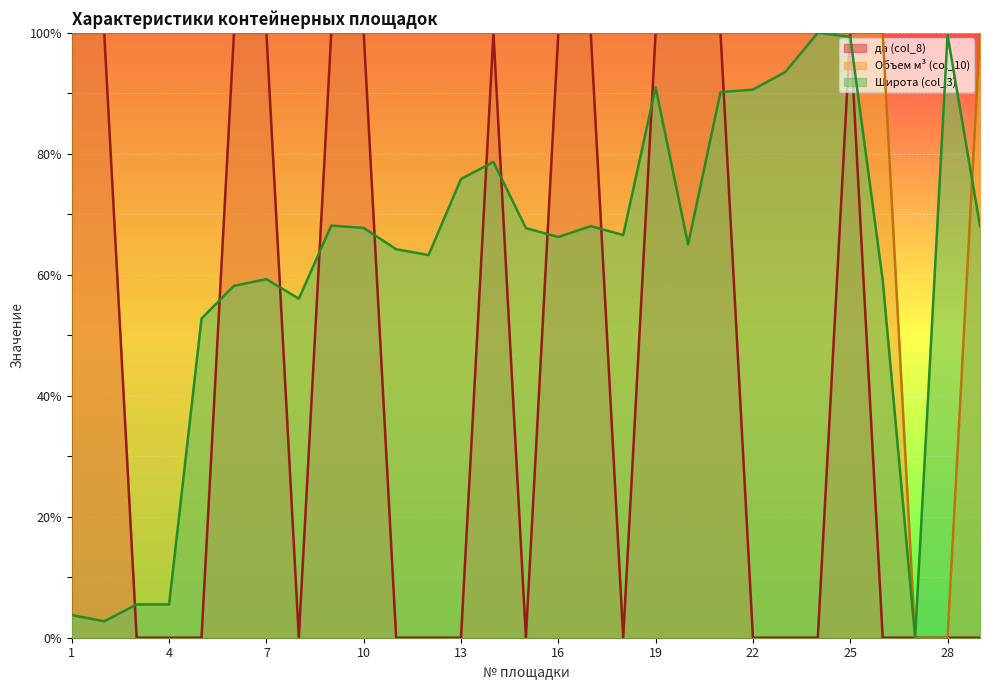

At which category is the sum across all series the highest?

25